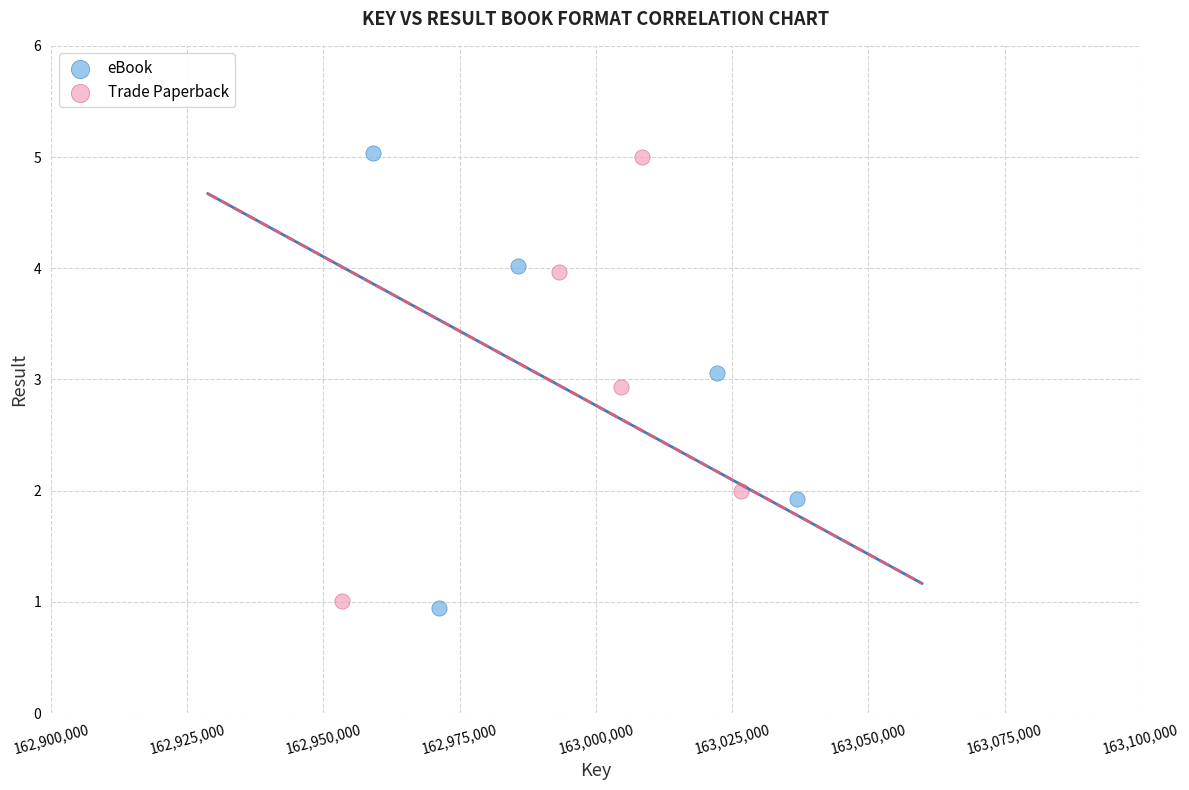

Which series has the largest Y range (max minus min)?

eBook